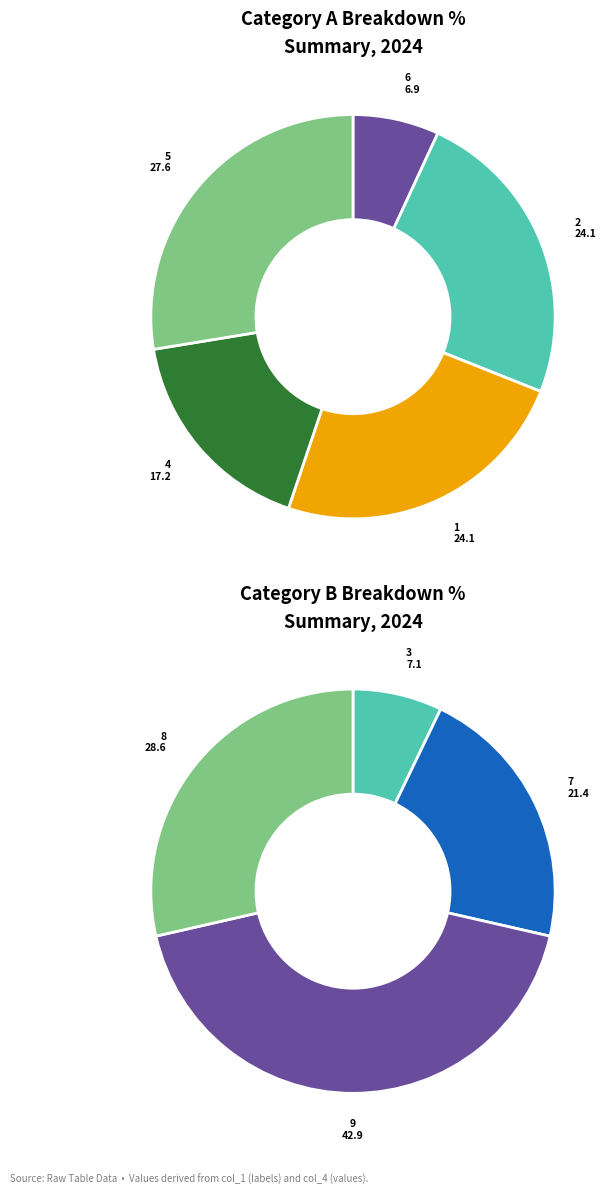

Is there any slice that represents more than half of the pie?

No